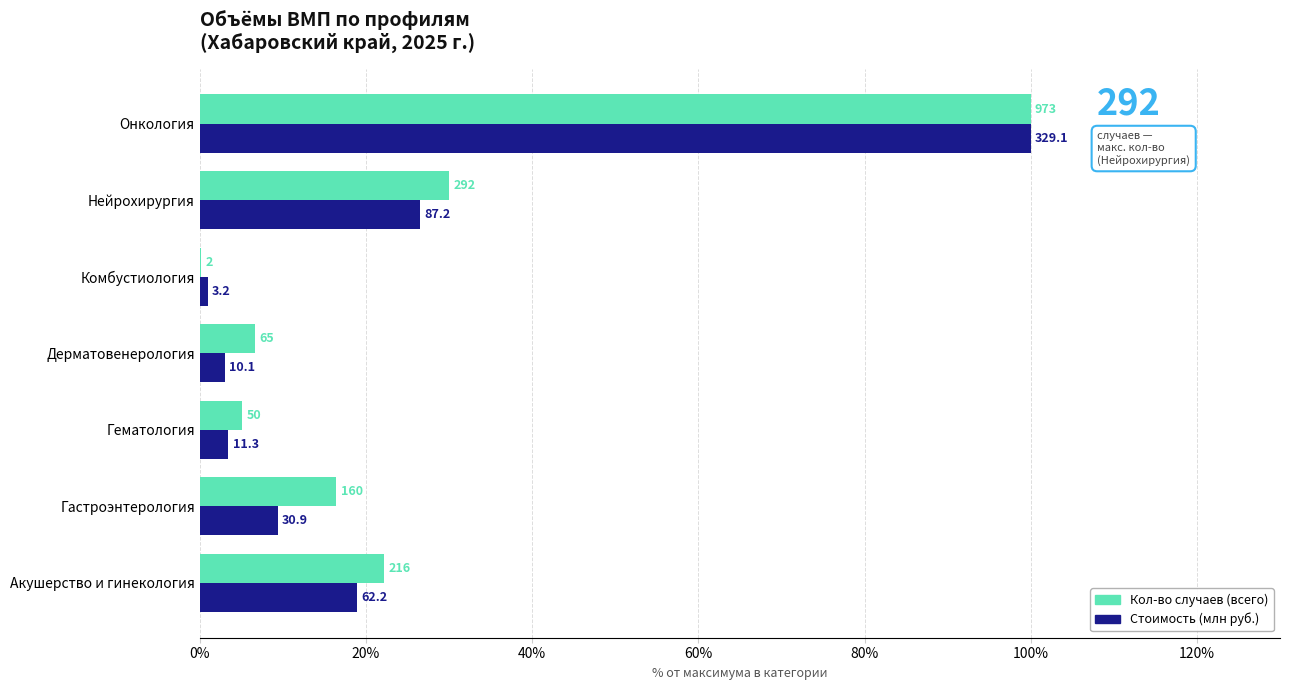

Which series has the largest total across all categories?

Кол-во случаев (всего)